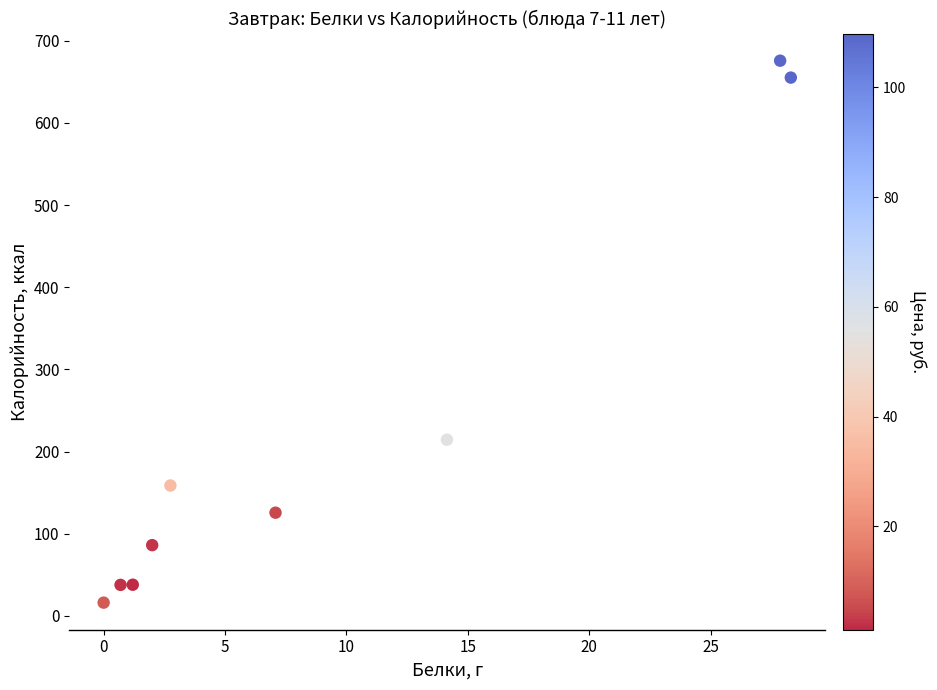

What is the range of X values (max minus min)?

28.3